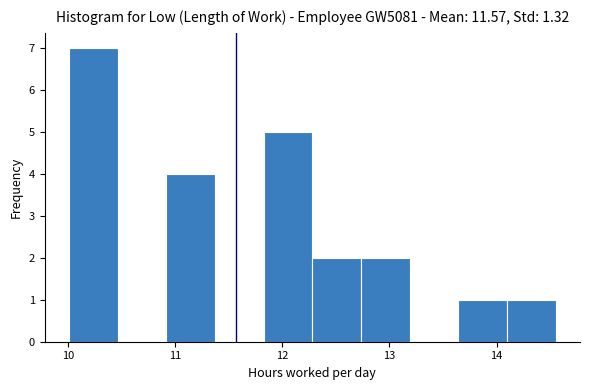

Reading left to right, transcribe this chart: for each bar, give the range it covers on the x-axis and its height. Neither the bar edges nor the heights are printed on the chart, so give them approximately, as read against the axes.

10.0 to 10.5: 7
10.5 to 10.9: 0
10.9 to 11.4: 4
11.4 to 11.8: 0
11.8 to 12.3: 5
12.3 to 12.7: 2
12.7 to 13.2: 2
13.2 to 13.6: 0
13.6 to 14.1: 1
14.1 to 14.6: 1